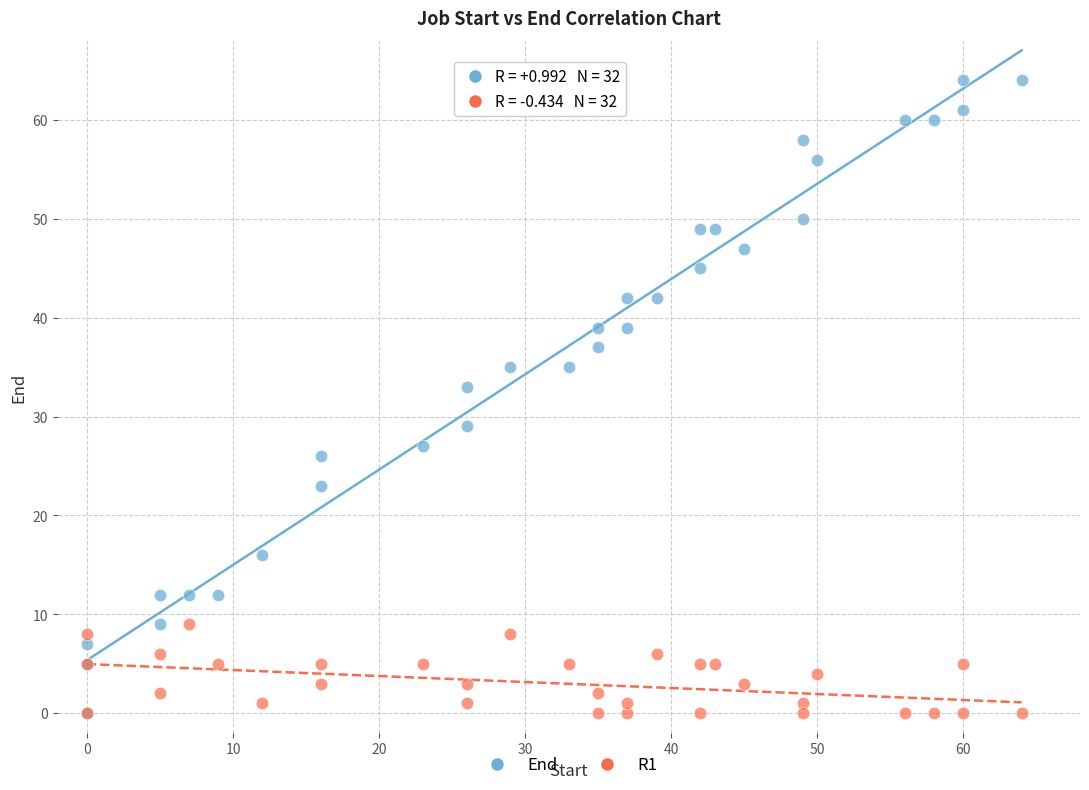

Across all series, what Y value is closest to 32?

33